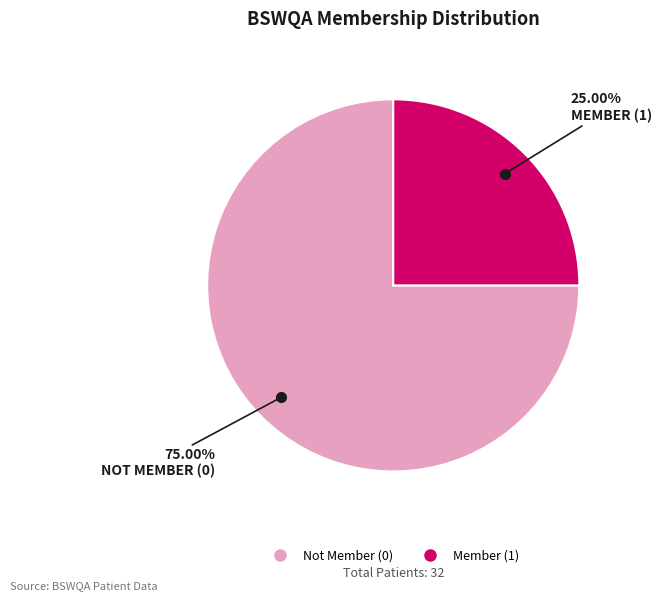

Is the sum of Not Member (0) and Member (1) greater than half?

Yes